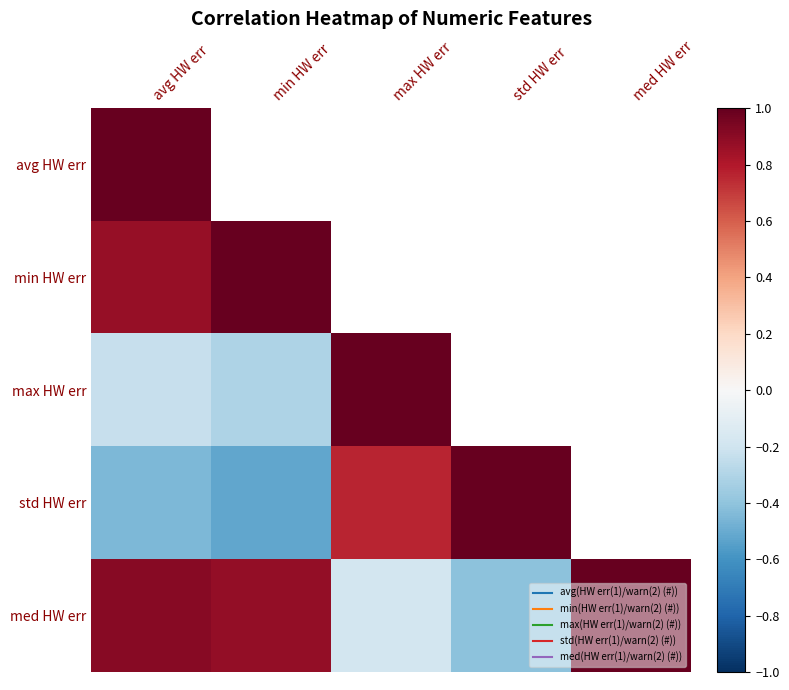

How many series are shown in this chart?

5